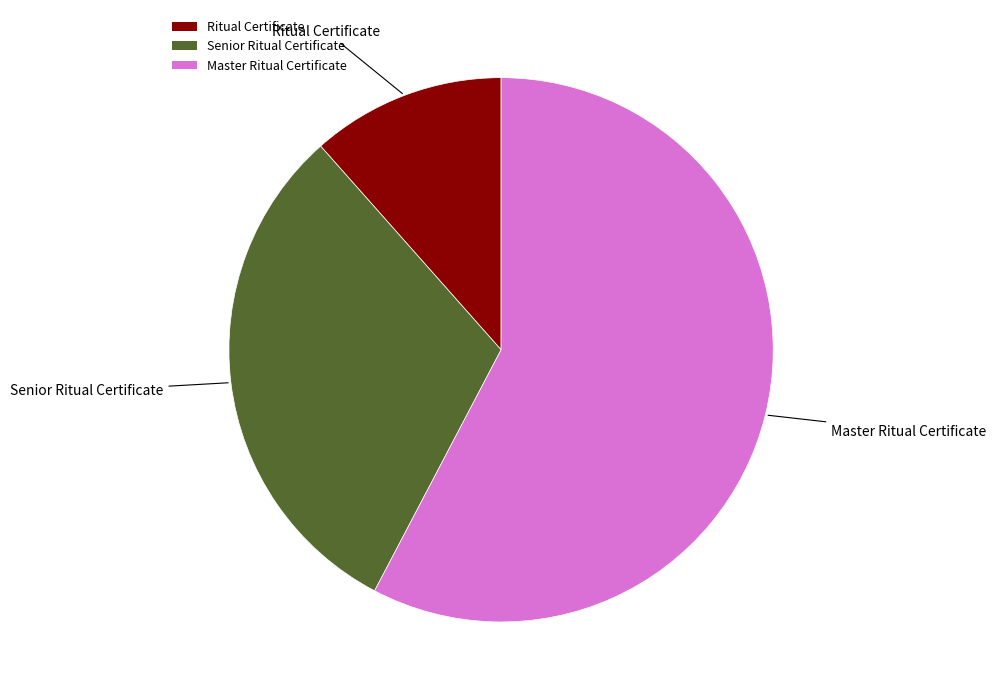

How many segments does this pie chart have?

3